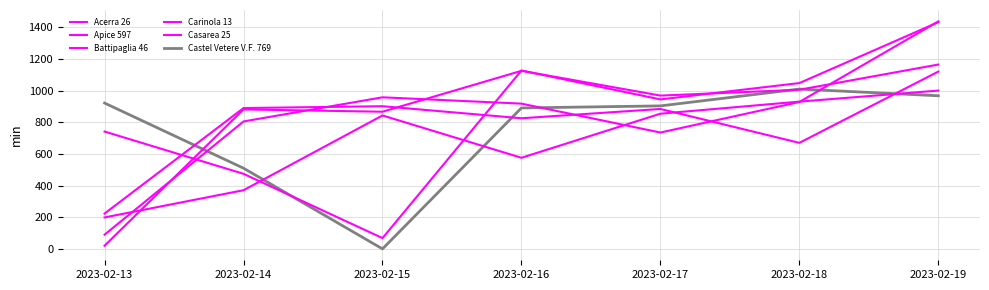

Which category has the highest value in the Acerra 26 series?

2023-02-19